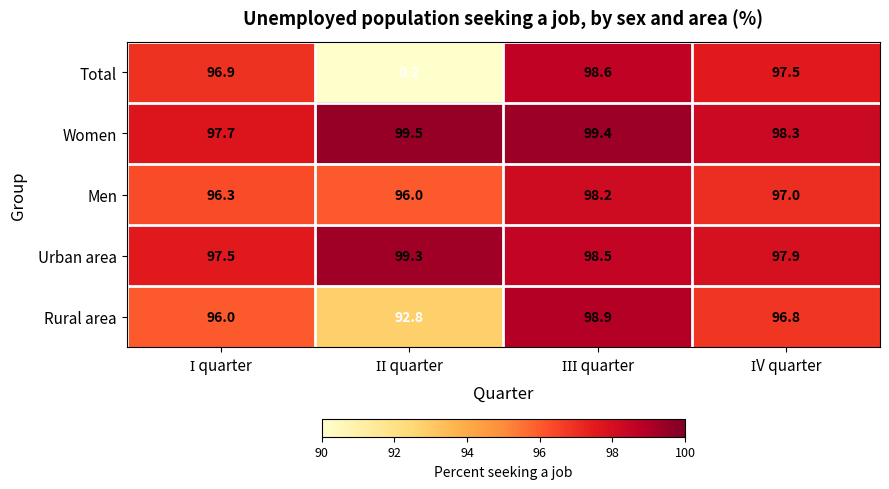

What is the average value of the Men series?

96.9